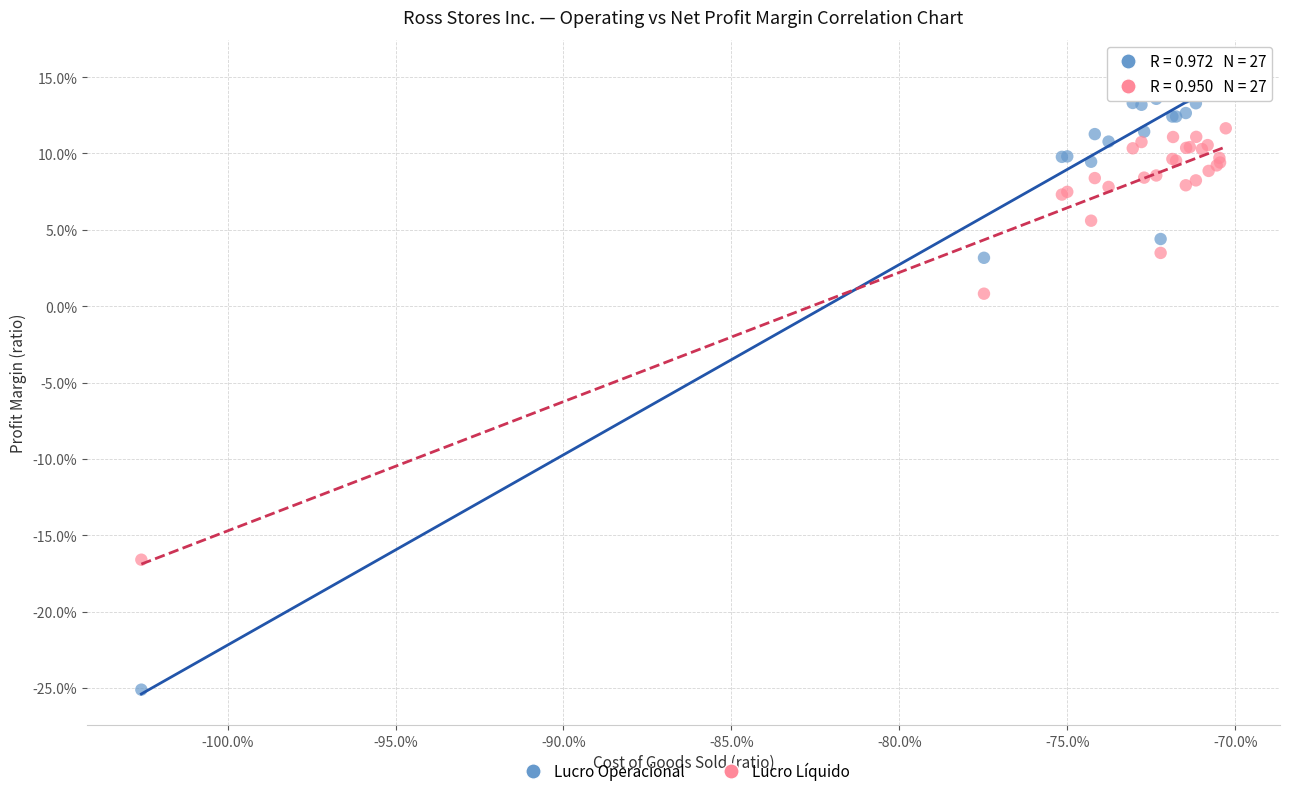

What are all the series names shown in the legend?

Lucro Operacional, Lucro Líquido